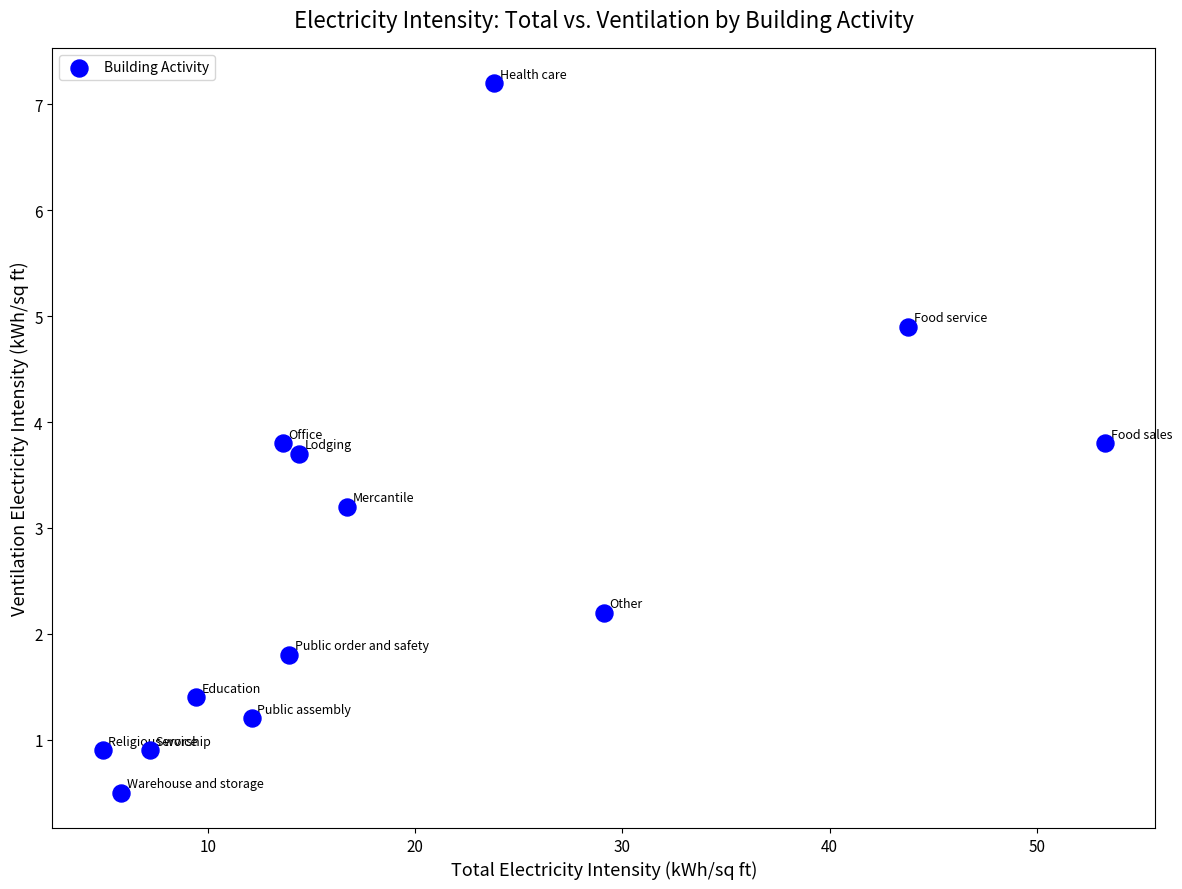

What Y value in the scatter plot is closest to 3?

3.2